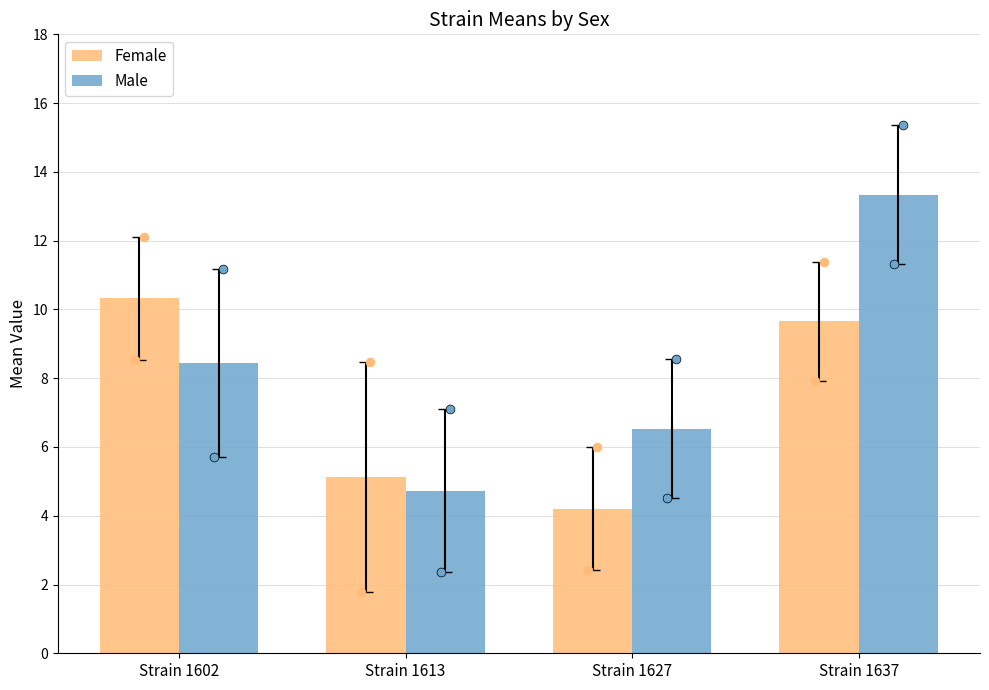

Which series contains the lowest Y value?

Female